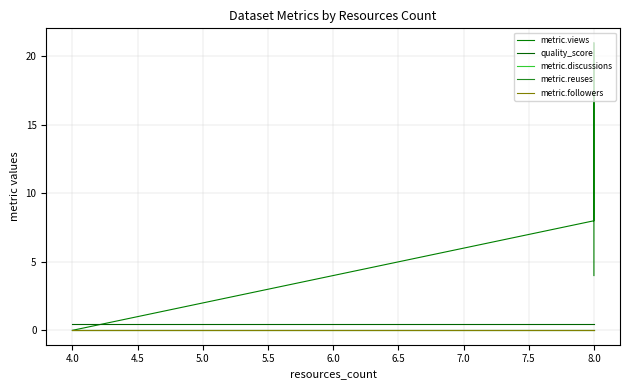

What is the difference between the highest and lowest values at 4.0?

0.4